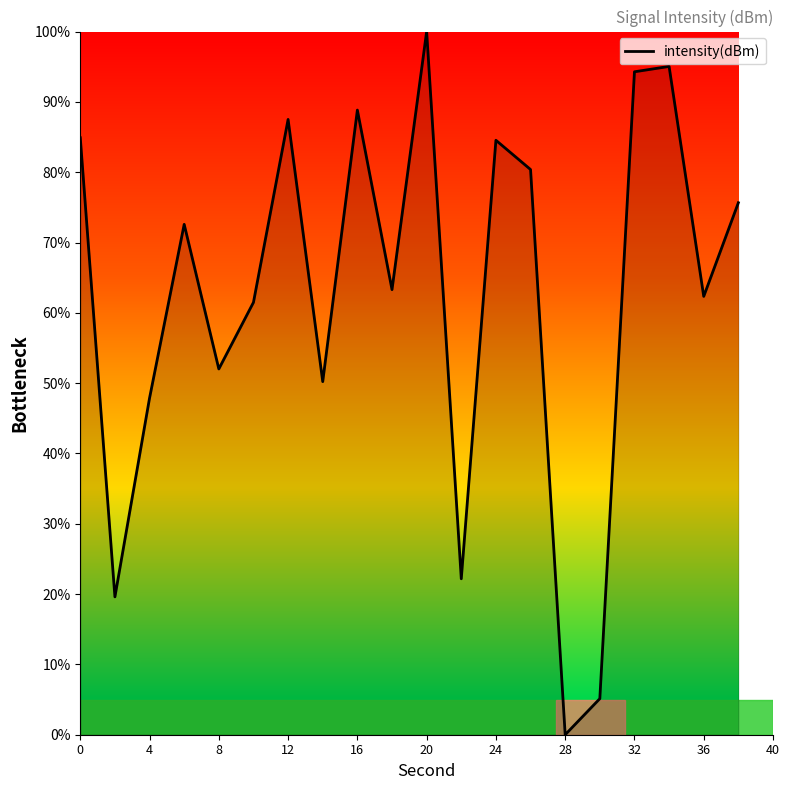

Count the number of data series in this chart.

1